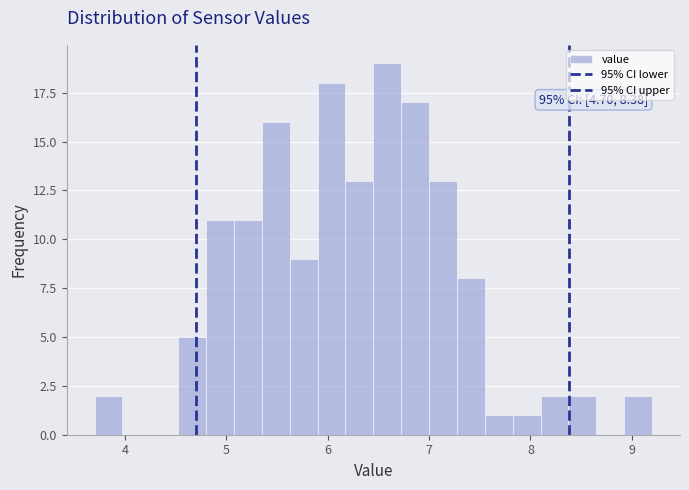

Around what value on the x-axis is the tallest bar? Give the approximate position of its centre, as read against the axis.

6.6